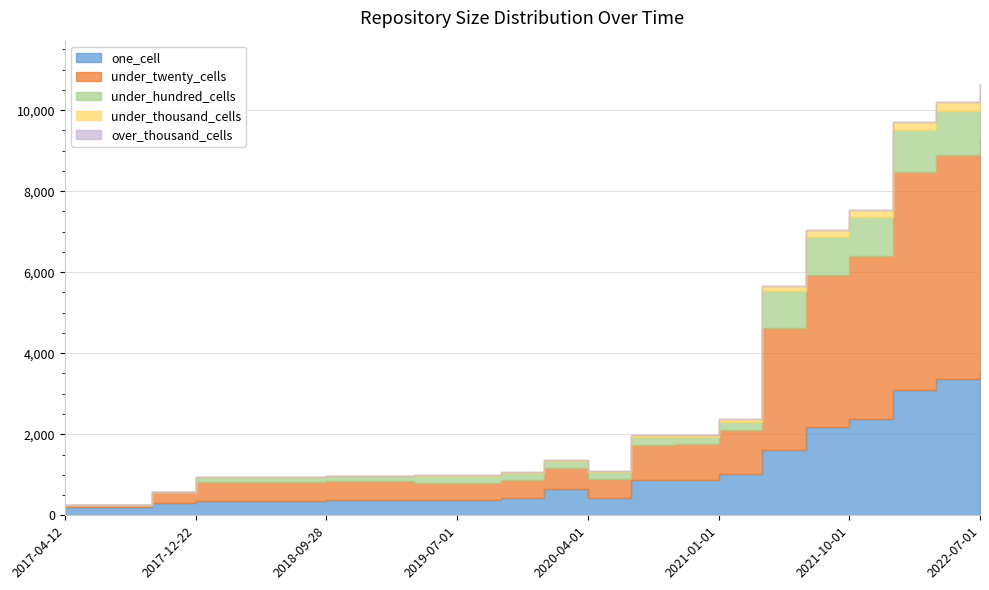

Which category has the lowest value in the one_cell series?

2017-04-12